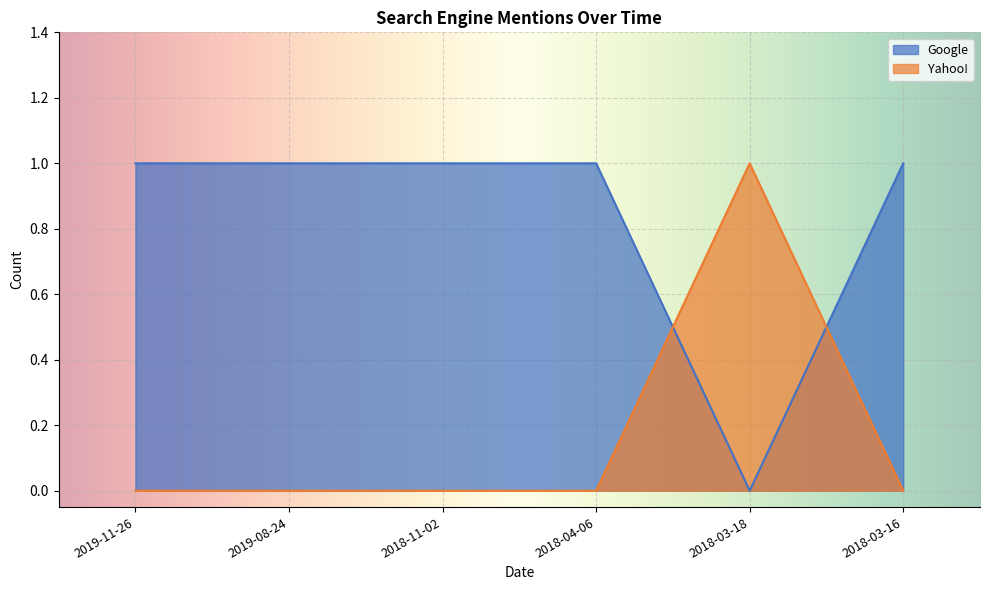

Which series has the largest range (max minus min)?

Google